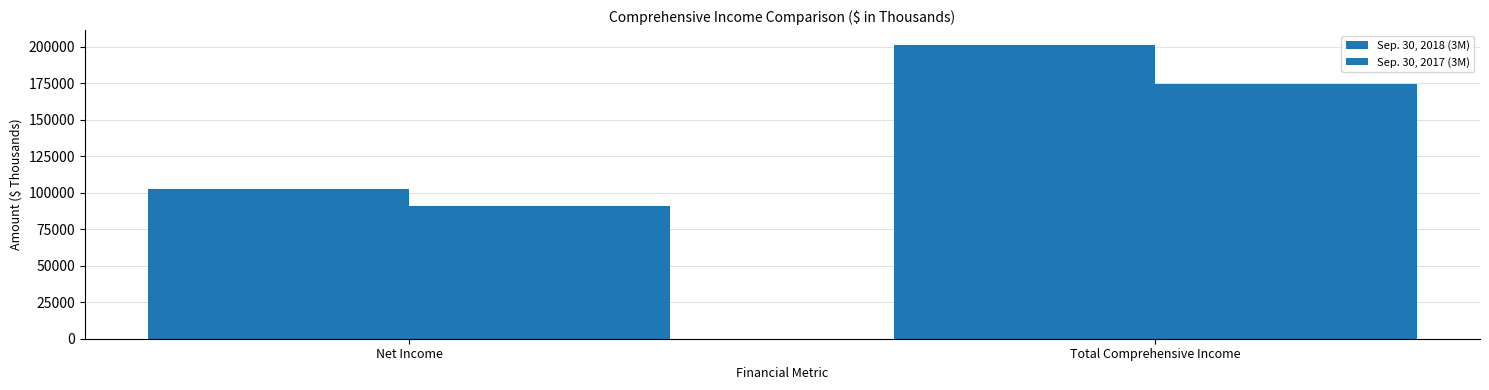

At how many categories does at least one series exceed 154334?

1